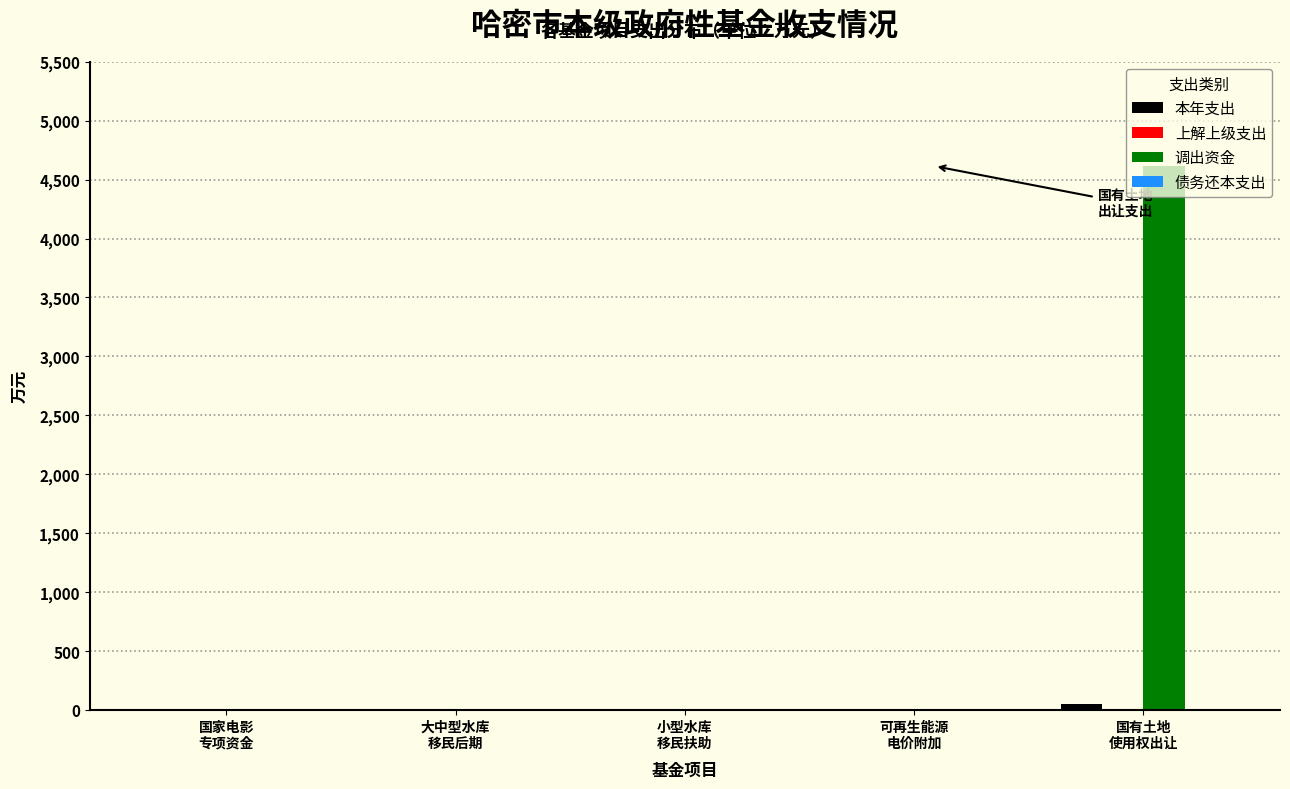

Which series has the largest total across all categories?

调出资金